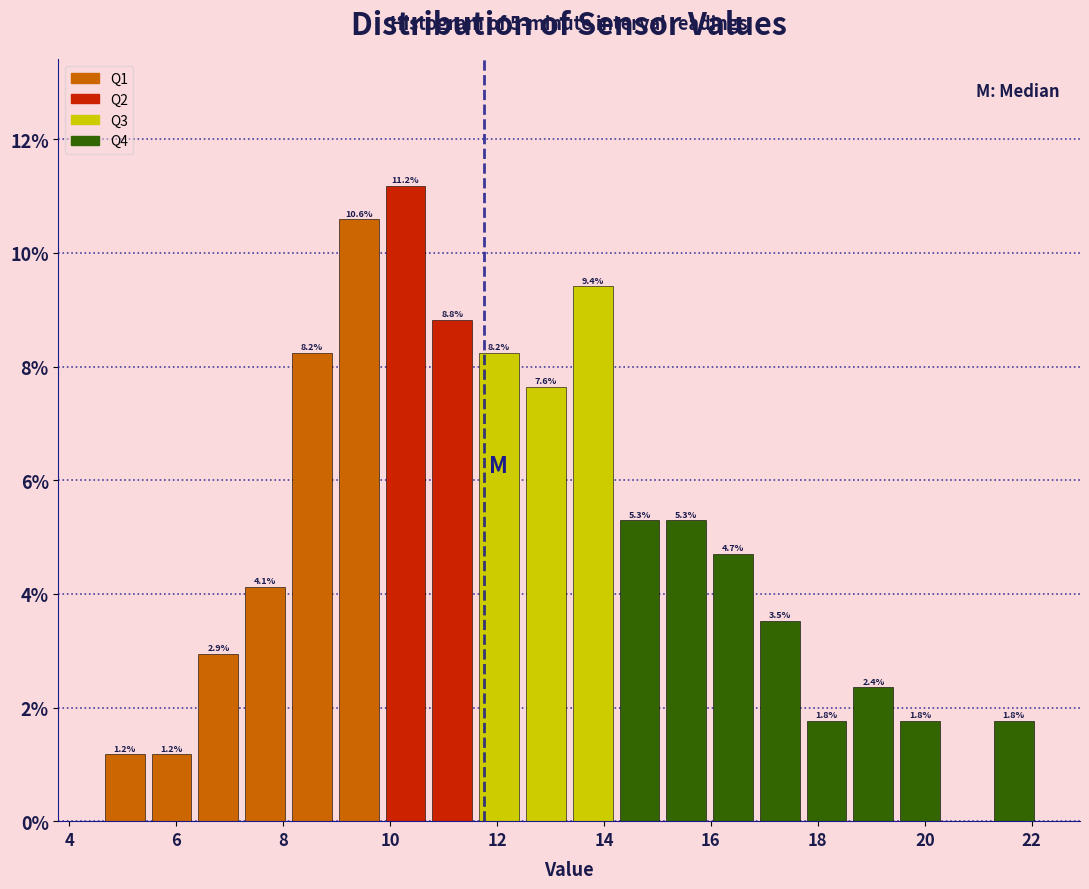

Over which range of the x-axis is the bar tallest?

9.8 to 10.8